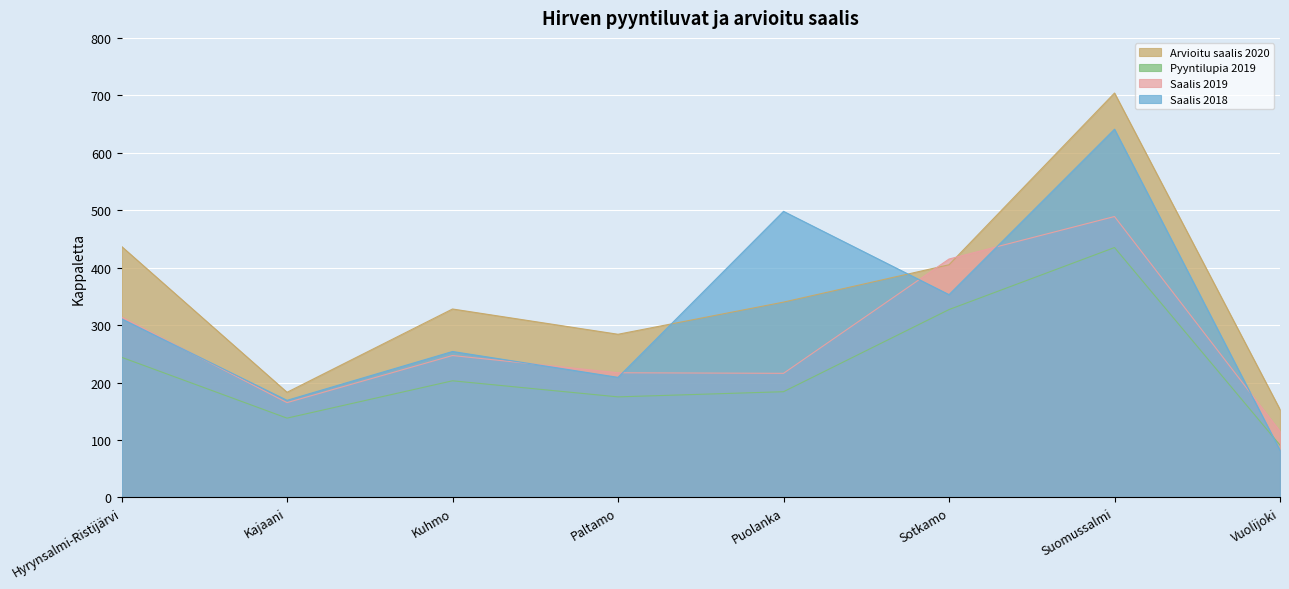

Rank the categories by Saalis 2019 value from highest to lowest.

Suomussalmi, Sotkamo, Hyrynsalmi-Ristijärvi, Kuhmo, Paltamo, Puolanka, Kajaani, Vuolijoki